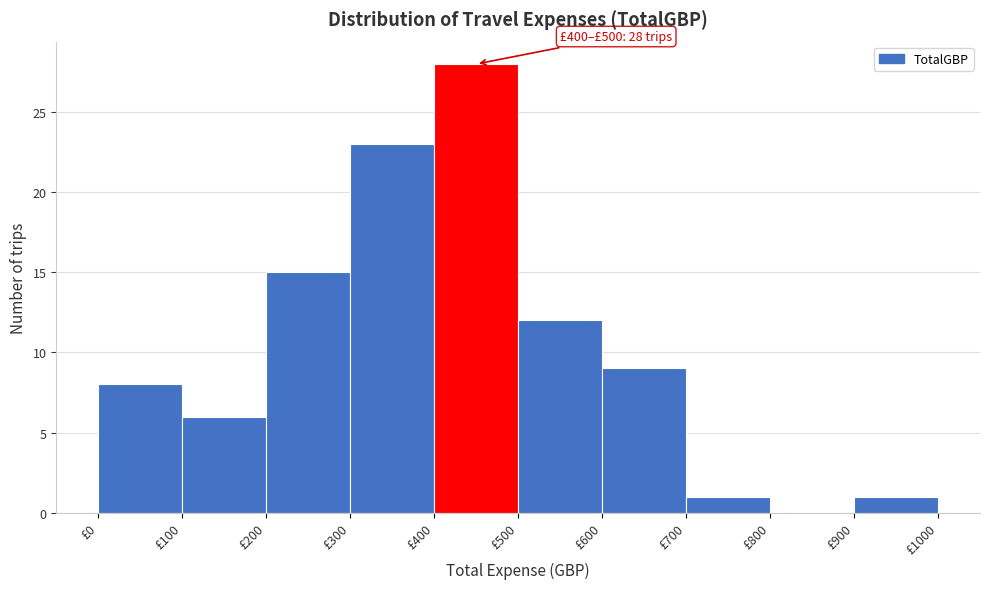

Over which range of the x-axis is the bar tallest?

400 to 500